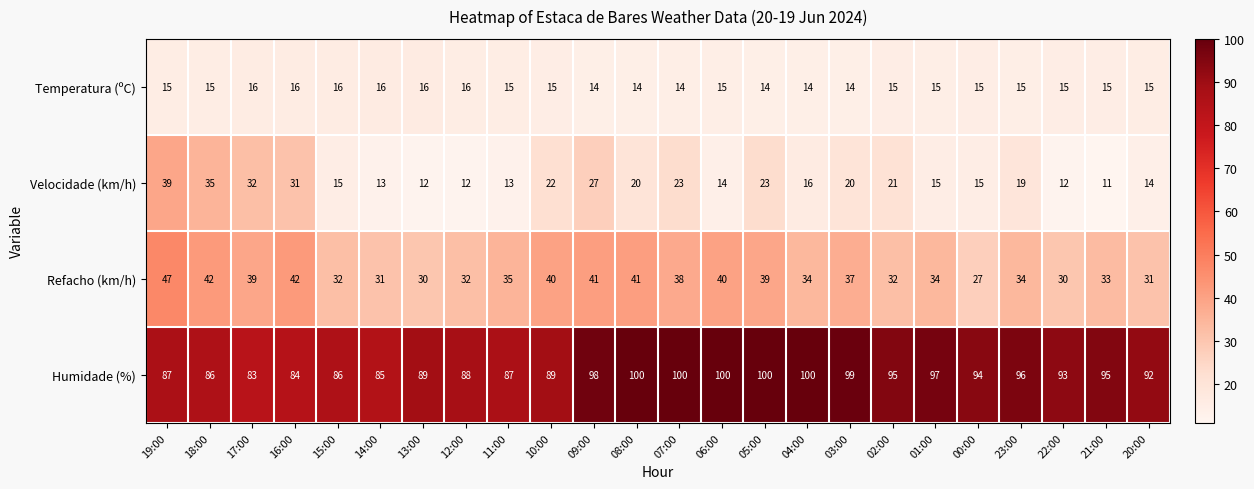

The value of Humidade (%) at 13:00 is 25. True or false?

False